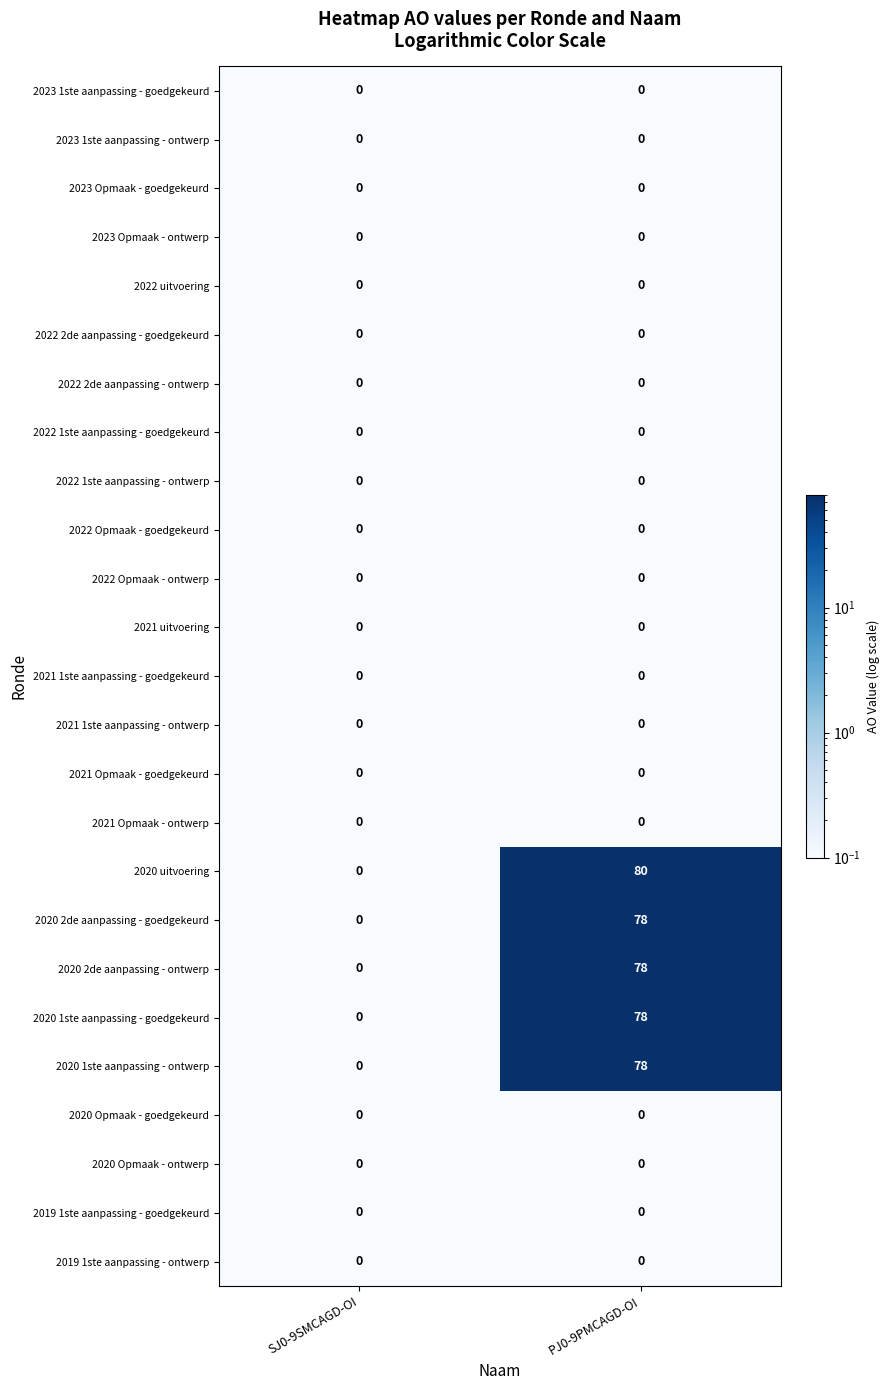

How many distinct data groups are displayed?

25